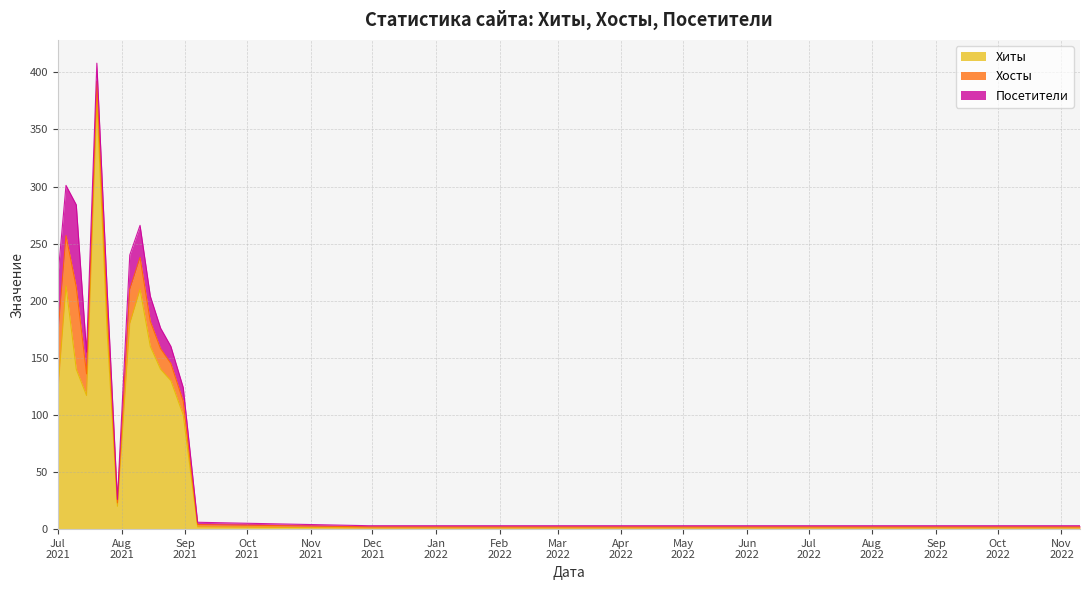

What are all the series names shown in the legend?

Хиты, Хосты, Посетители